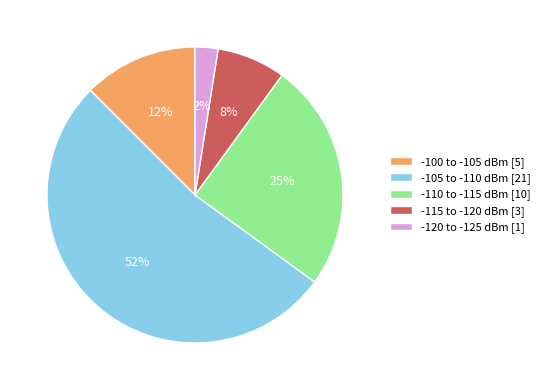

Between -115 to -120 dBm [3] and -105 to -110 dBm [21], which is larger?

-105 to -110 dBm [21]